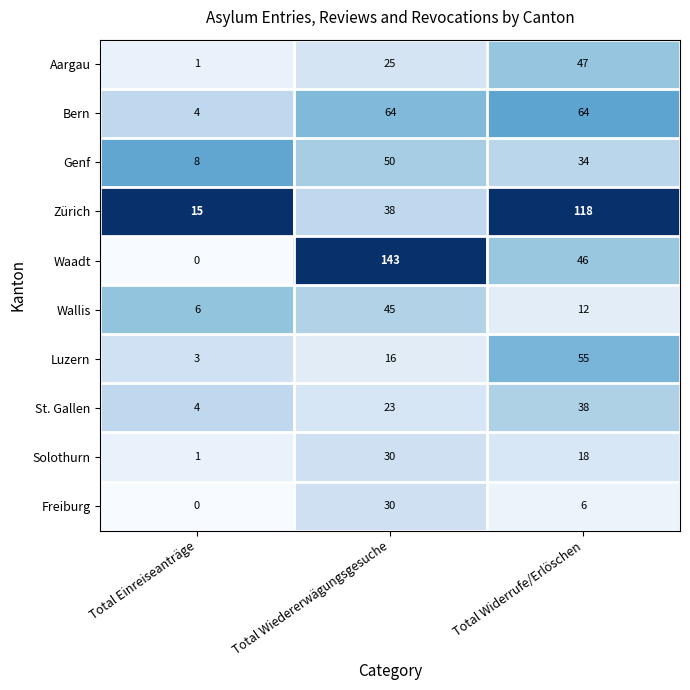

Which series has the widest spread of values?

Waadt